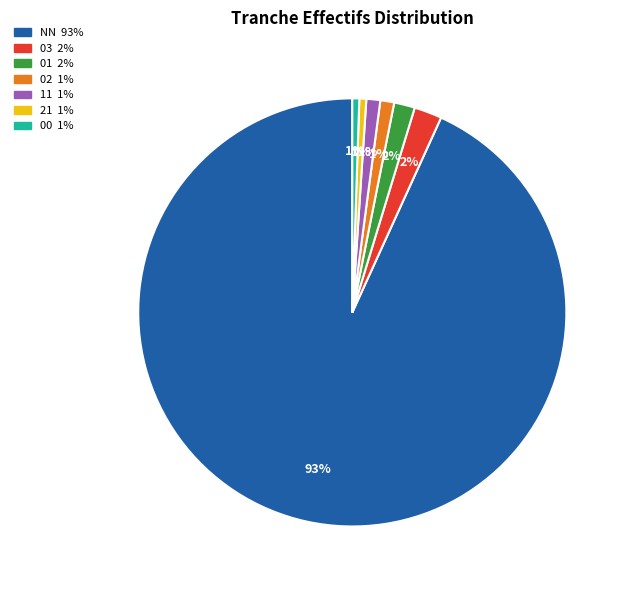

Count the number of slices in the pie.

7